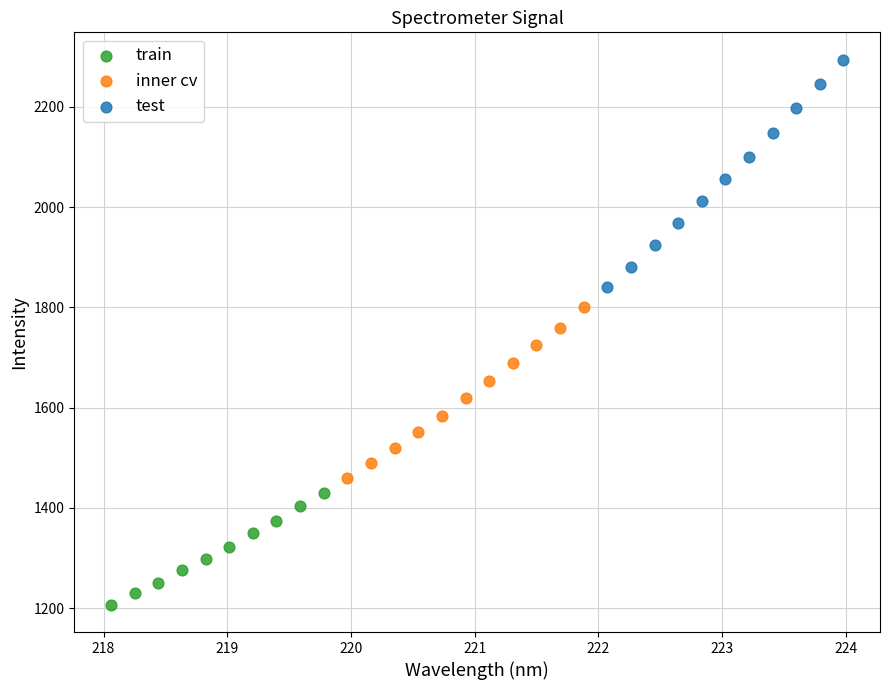

What are all the series names shown in the legend?

train, inner cv, test